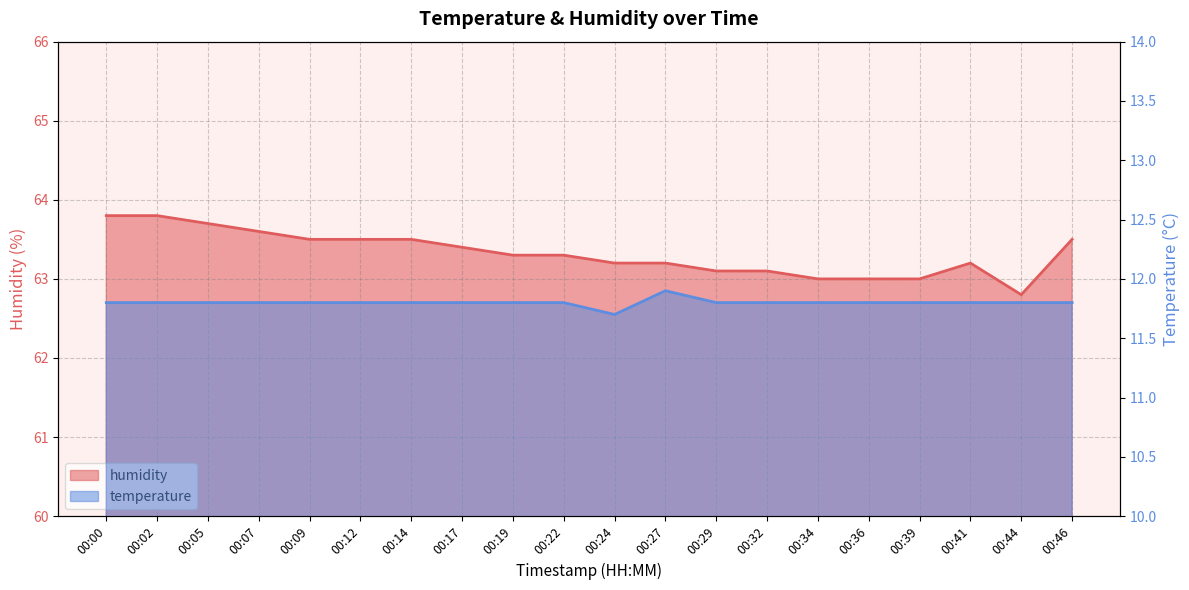

List the series in order of their peak value, lowest first.

temperature, humidity